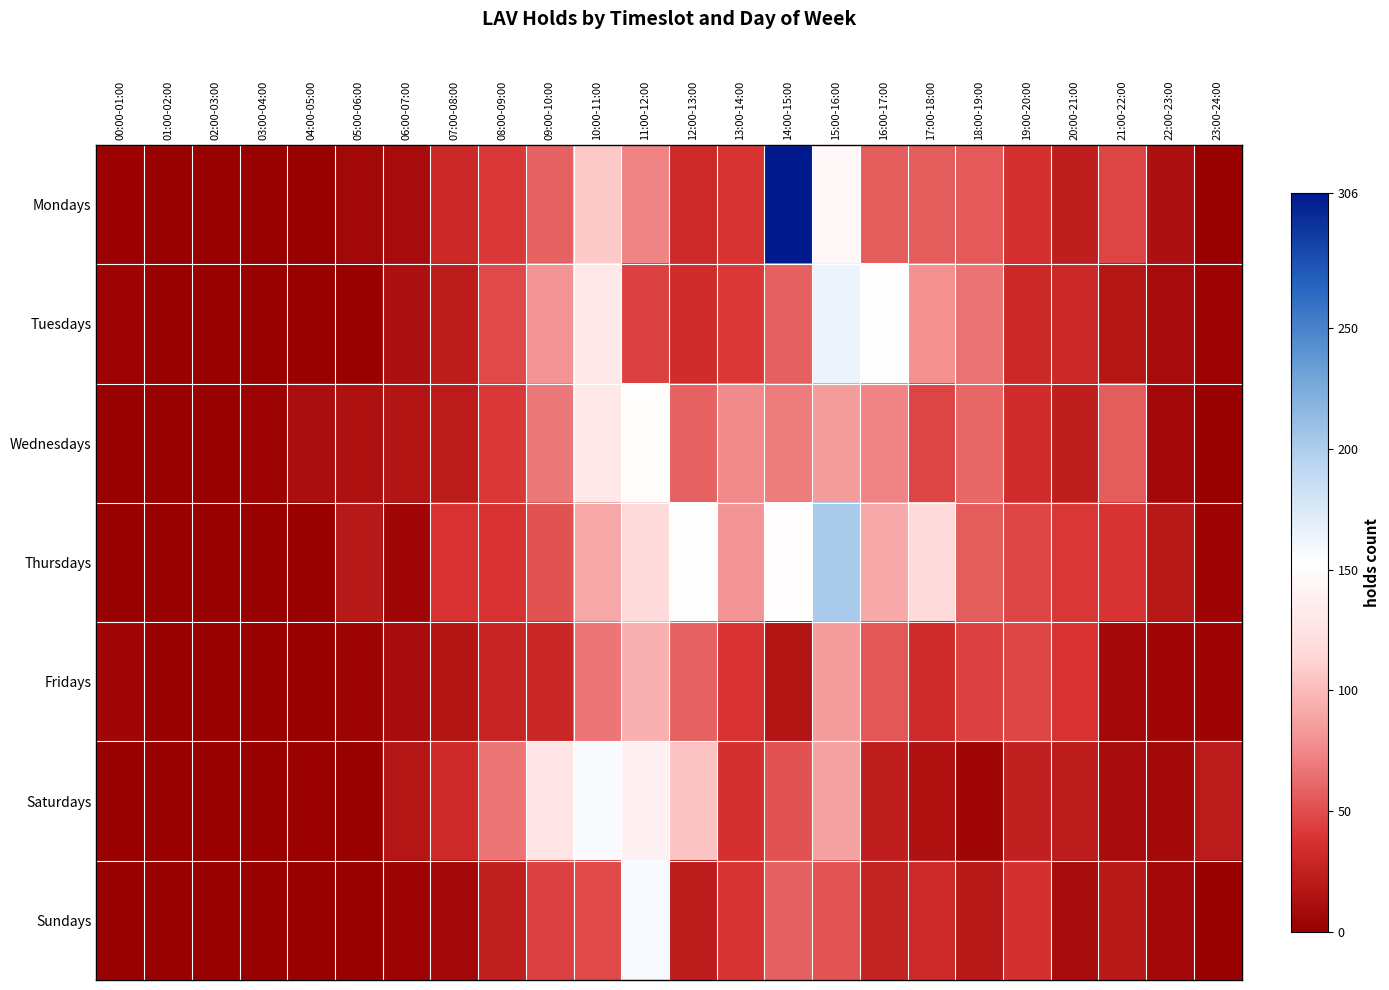

Which series has the largest range (max minus min)?

Mondays